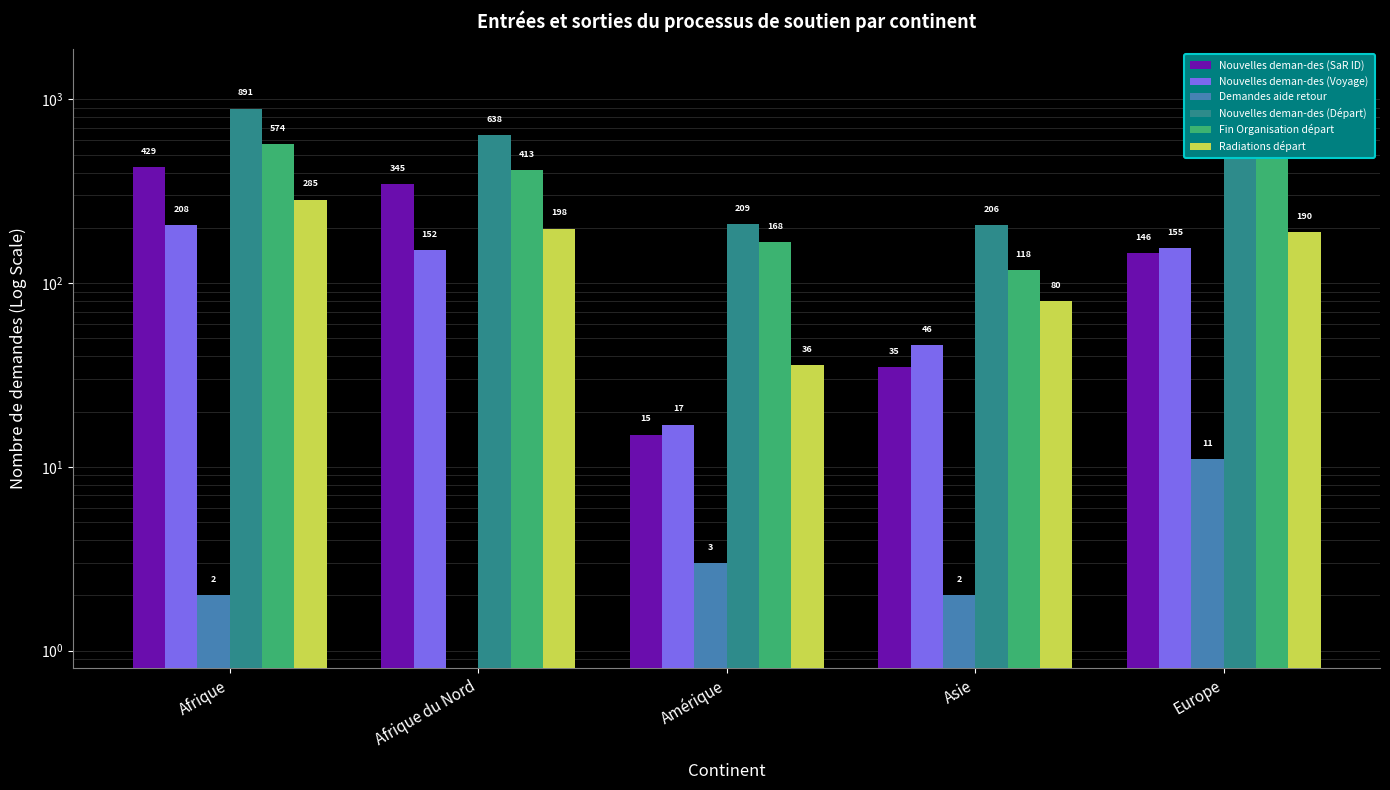

The value of Demandes aide retour at Amérique is 3. True or false?

True